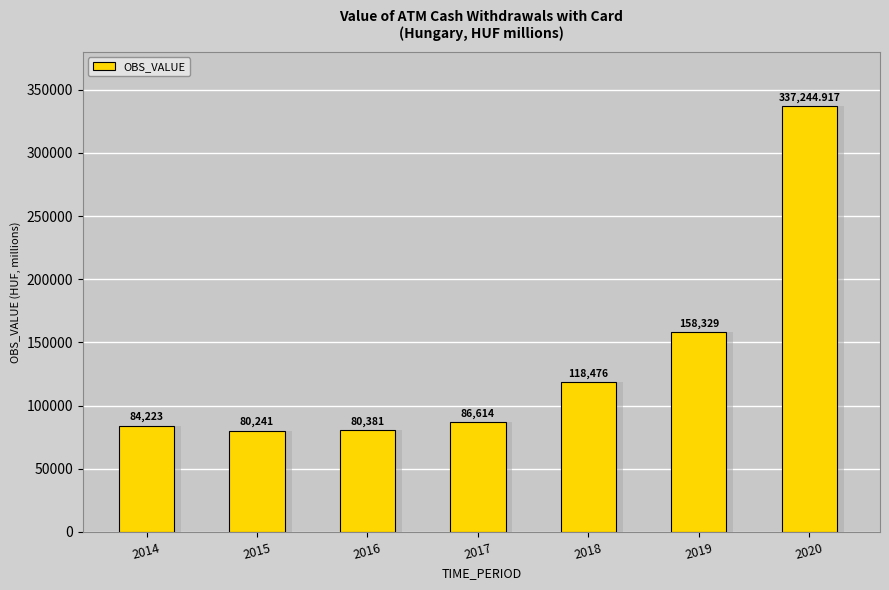

Reading left to right, what are all the values shown in this chart?

84223.0	80241.0	80381.0	86614.0	118476.0	158329.0	337244.9